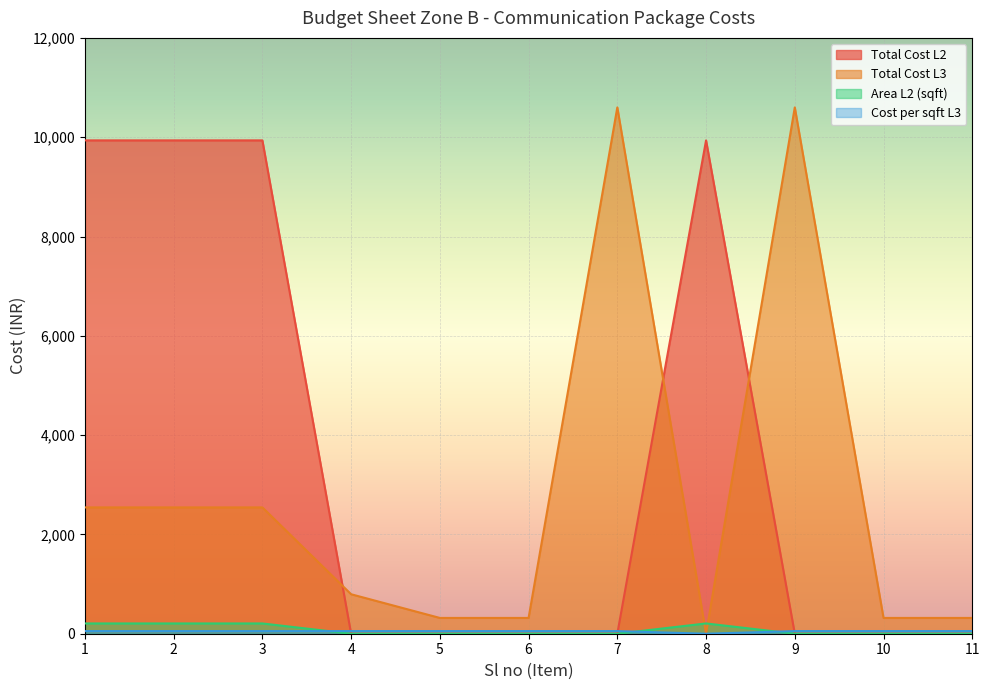

Which series has the largest total across all categories?

Total Cost L2